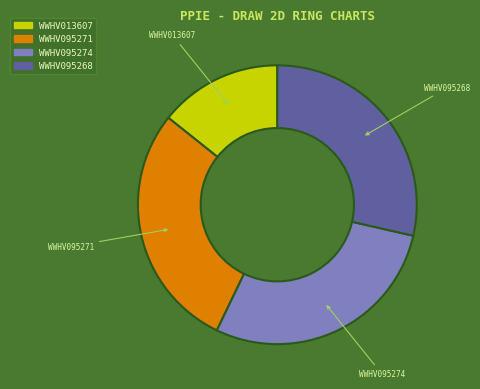

What is the smallest slice in the pie chart?

WWHV013607